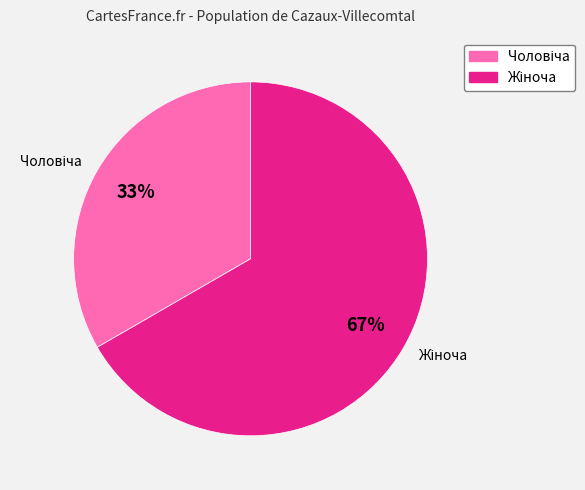

Which has a higher value, Жіноча or Чоловіча?

Жіноча